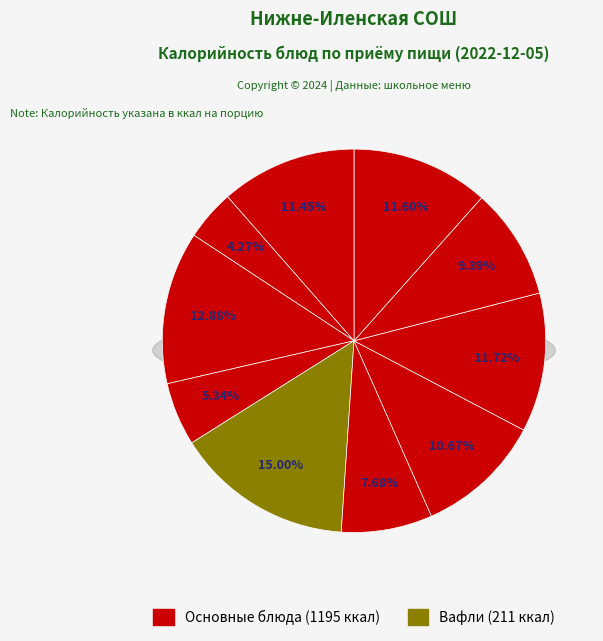

Count the number of slices in the pie.

10